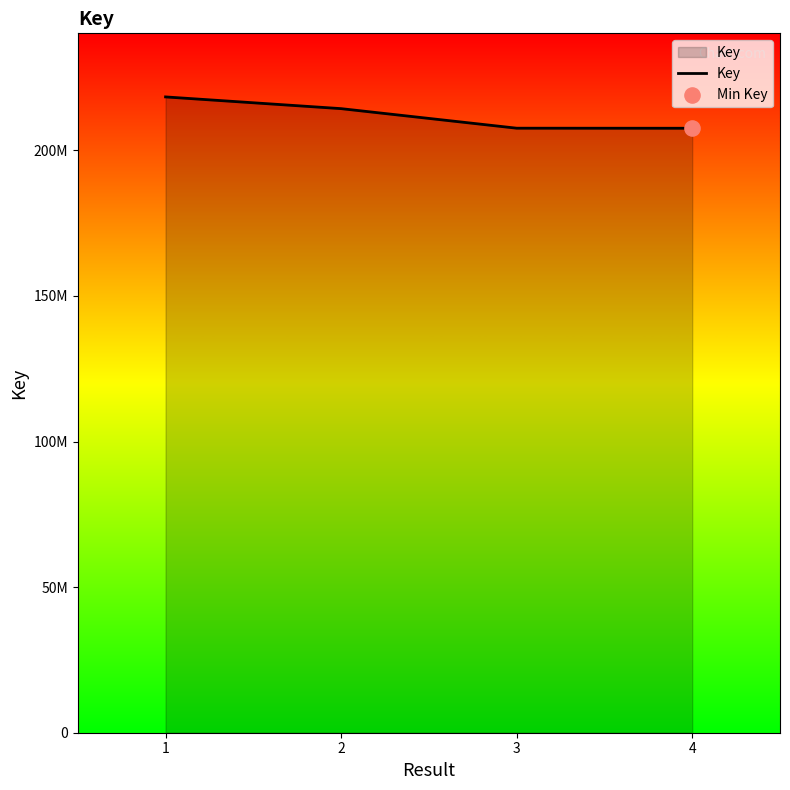

What is the change in value from 2 to 3?

-6714771